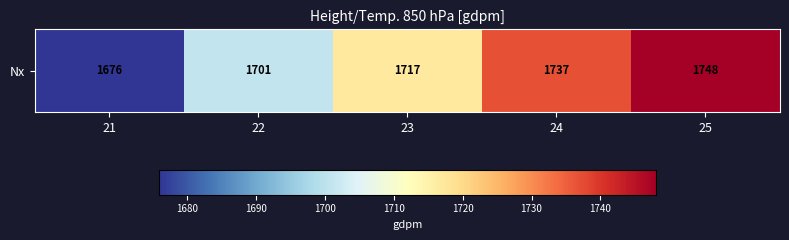

List the labels in order of value, smallest first.

21, 22, 23, 24, 25